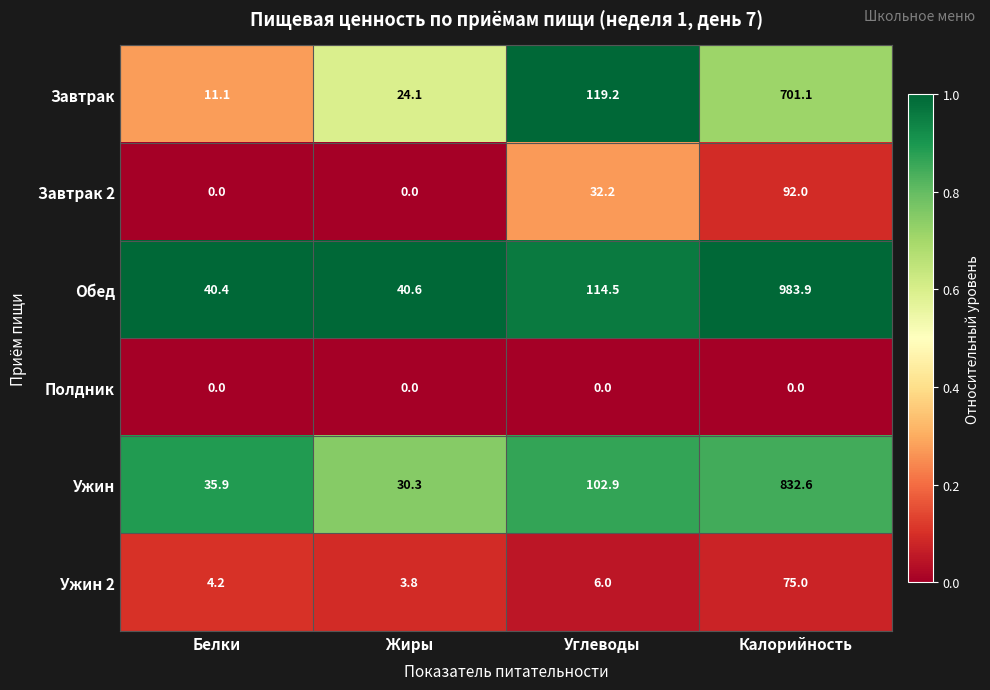

Rank the series by their maximum value, from highest to lowest.

Обед, Ужин, Завтрак, Завтрак 2, Ужин 2, Полдник